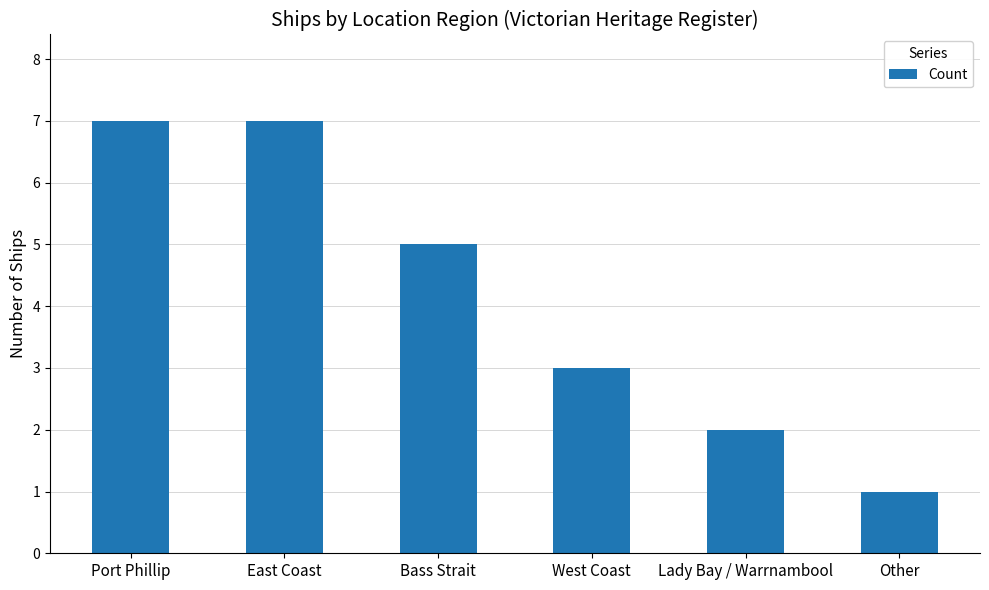

Reading right to left, list all the values displayed in this chart.

1	2	3	5	7	7